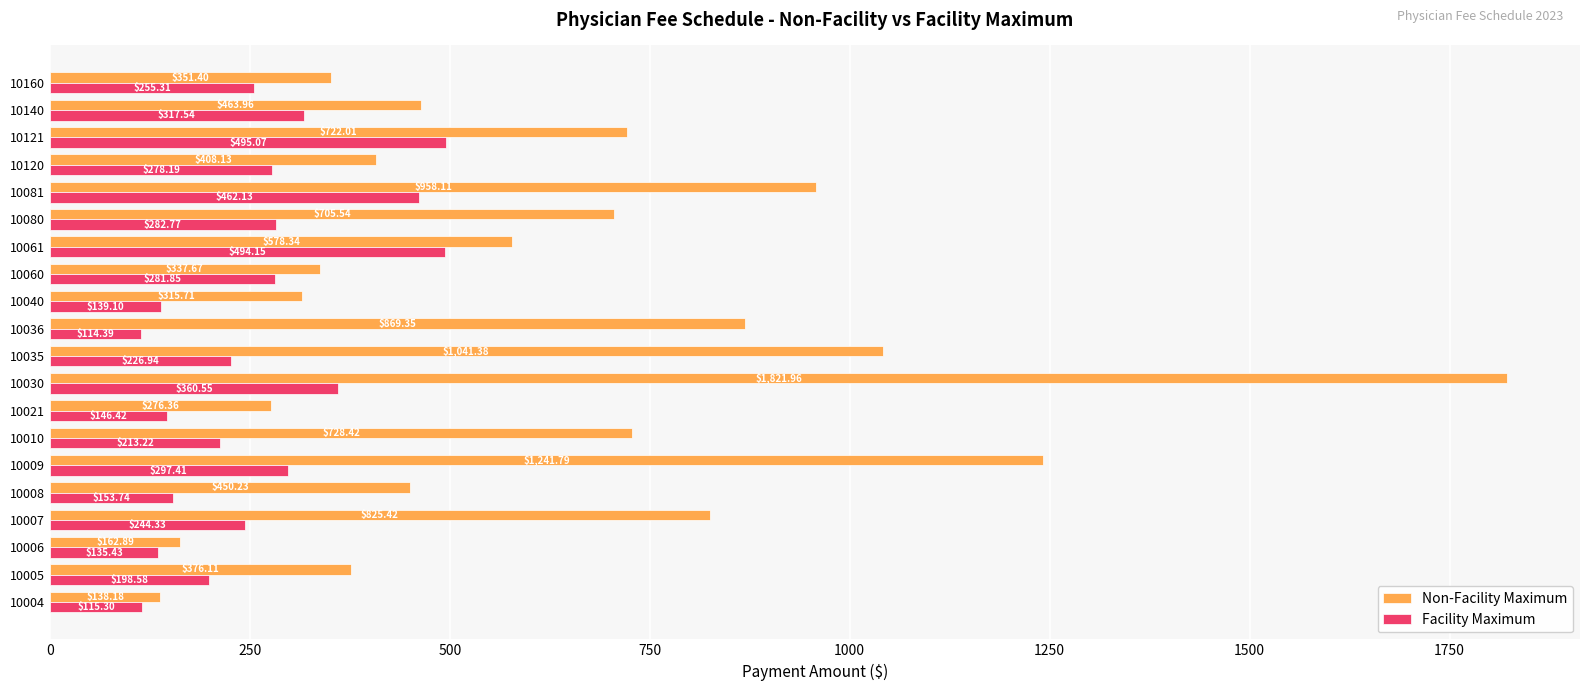

How many series are shown in this chart?

2